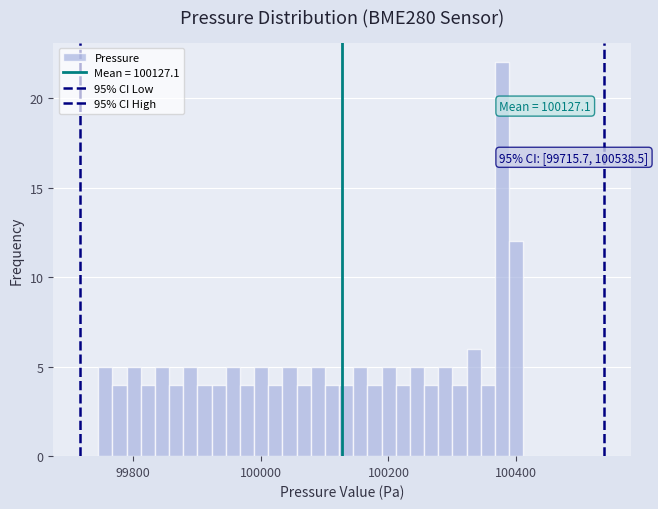

Read against the x-axis, roughly where is the centre of the tallest bar?

100380